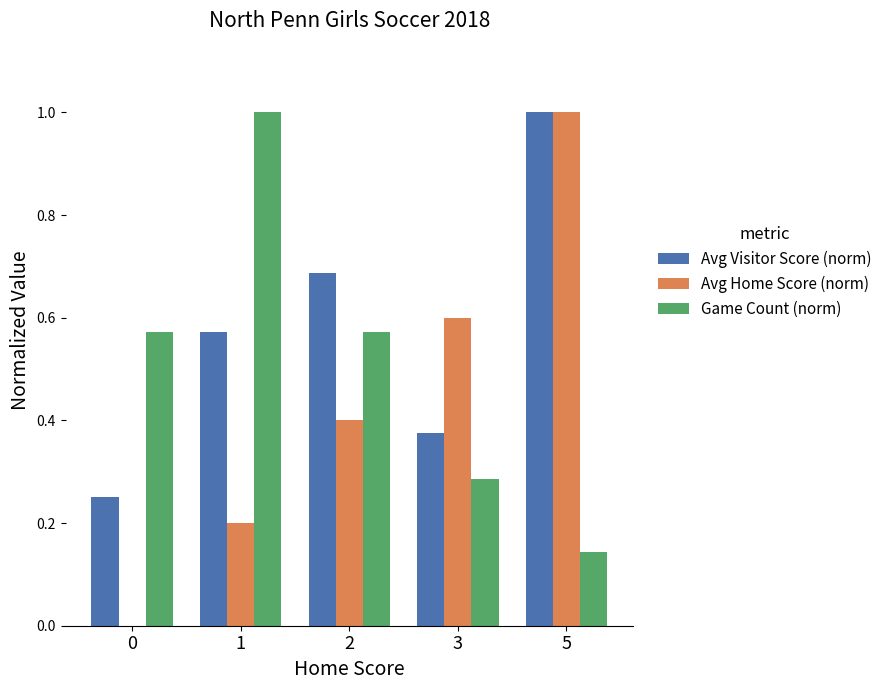

The value of Avg Home Score (norm) at 1 is 0.2. True or false?

True